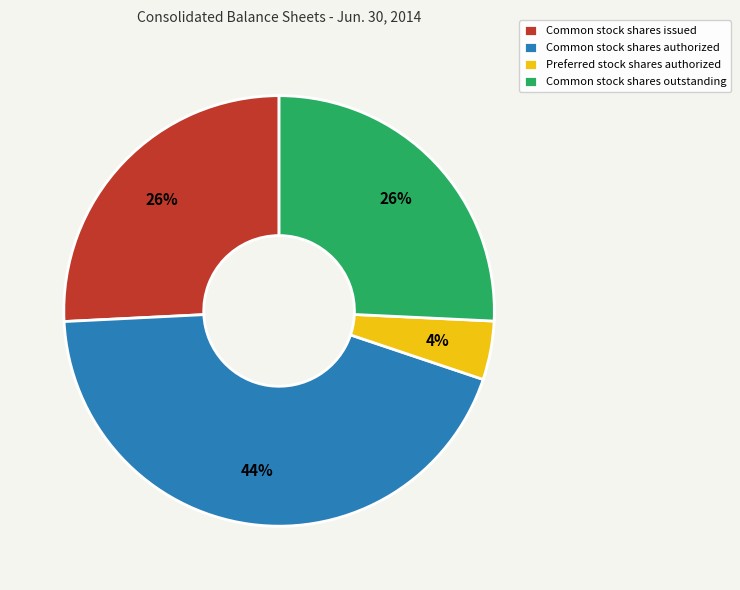

Does any single category account for the majority?

No